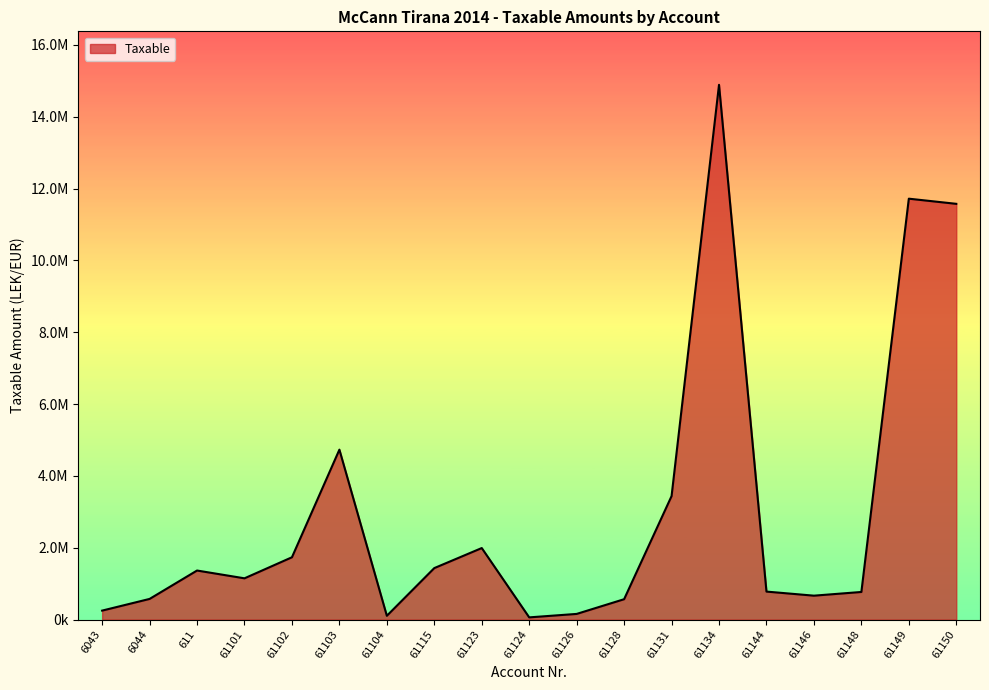

Which has a higher value, 61144 or 61102?

61102